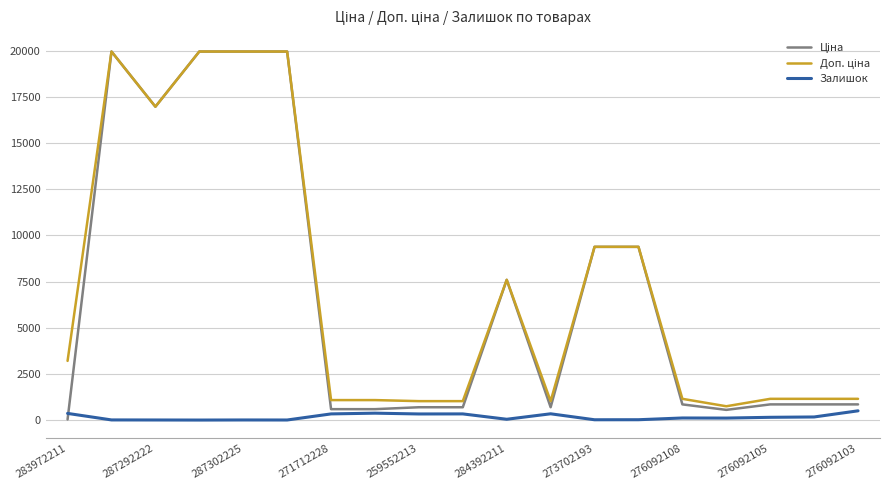

What is the maximum value shown in the chart?

19964.2